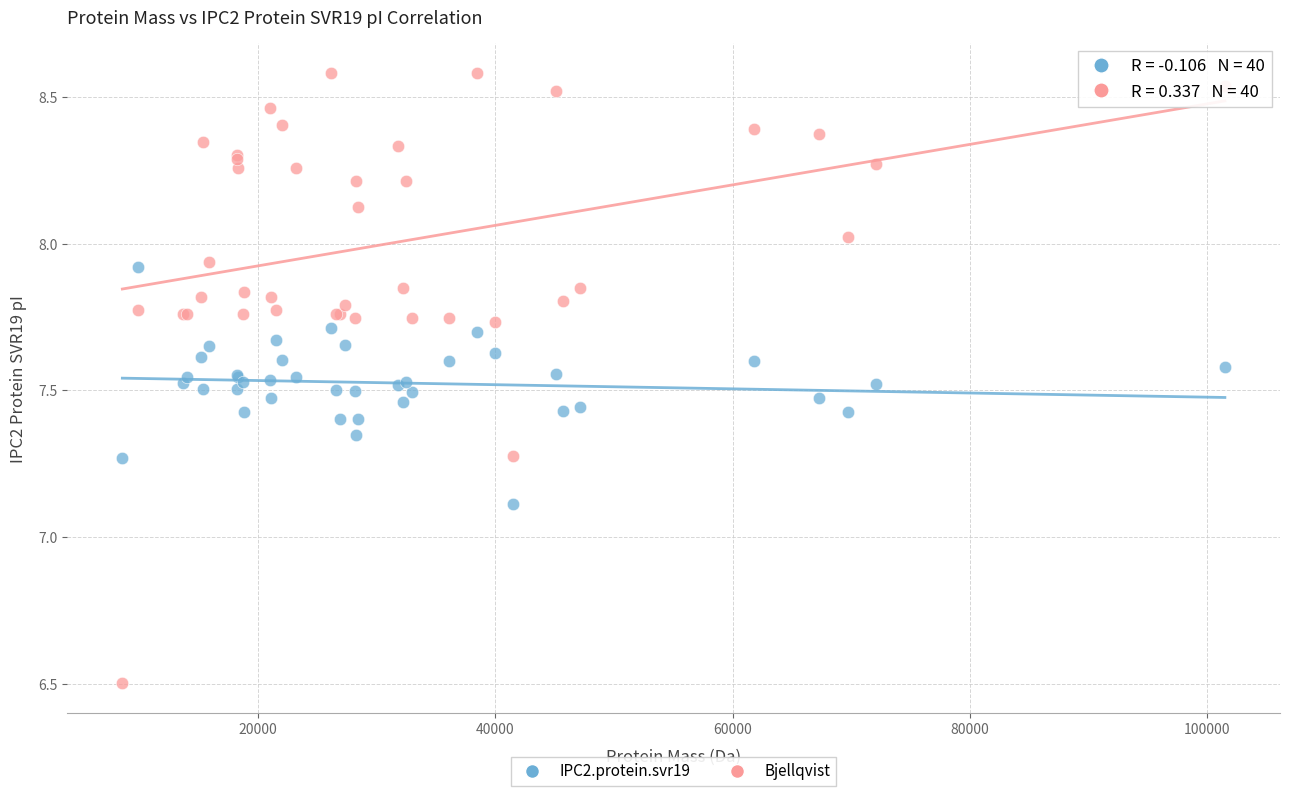

Which series has the widest spread of Y values?

Bjellqvist